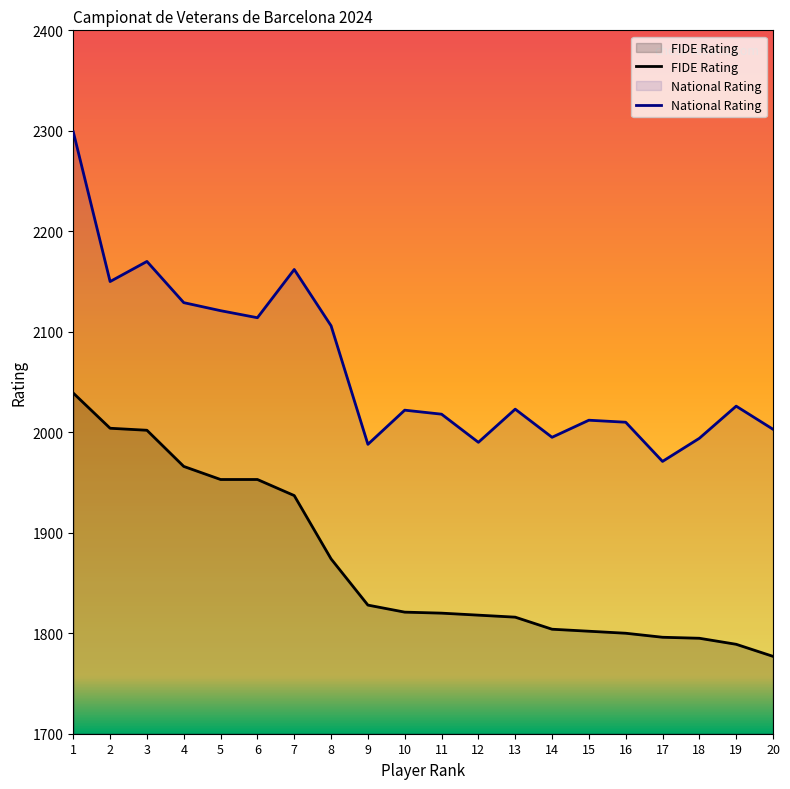

What is the value of the FIDE Rating point at the 4th from the left?

1966